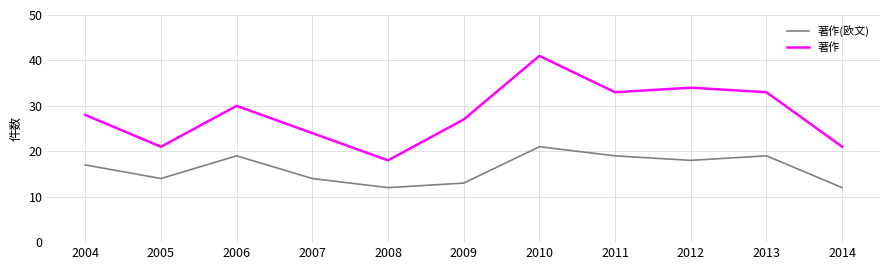

Is the value of 著作 at 2014 greater than the value of 著作(欧文) at 2004?

Yes